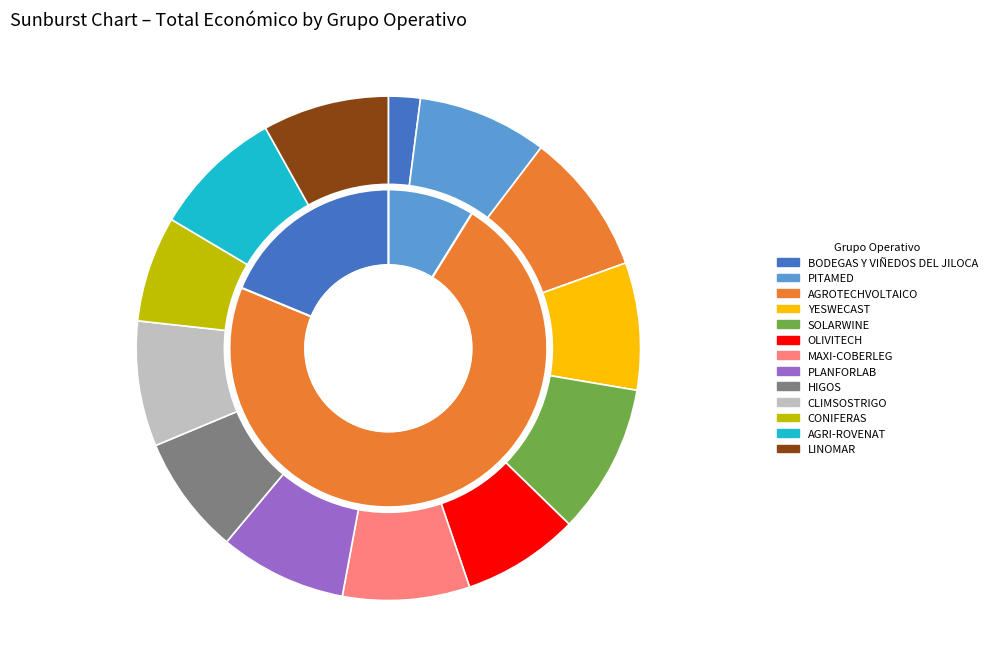

The BODEGAS Y VIÑEDOS DEL JILOCA slice represents 12% of the pie. True or false?

False